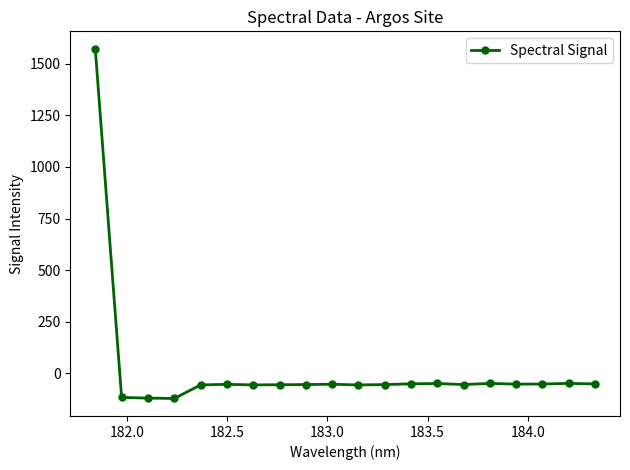

What is the value of the 15th point from the left?

-54.5